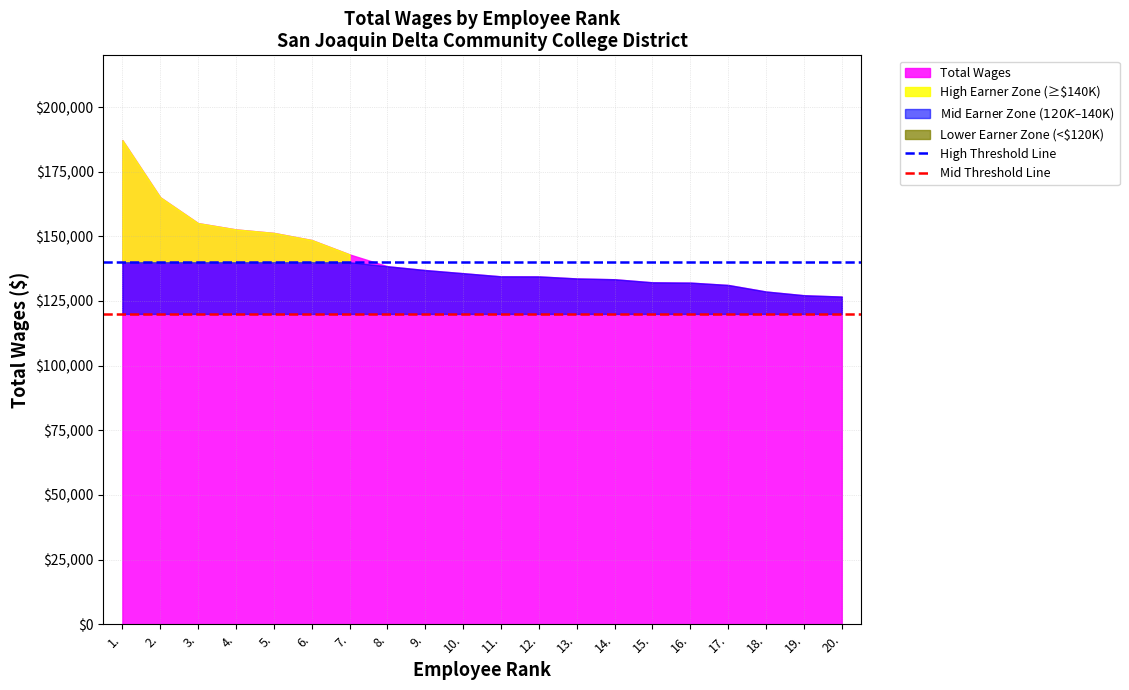

What is the average value of the Mid Threshold Line series?

120000